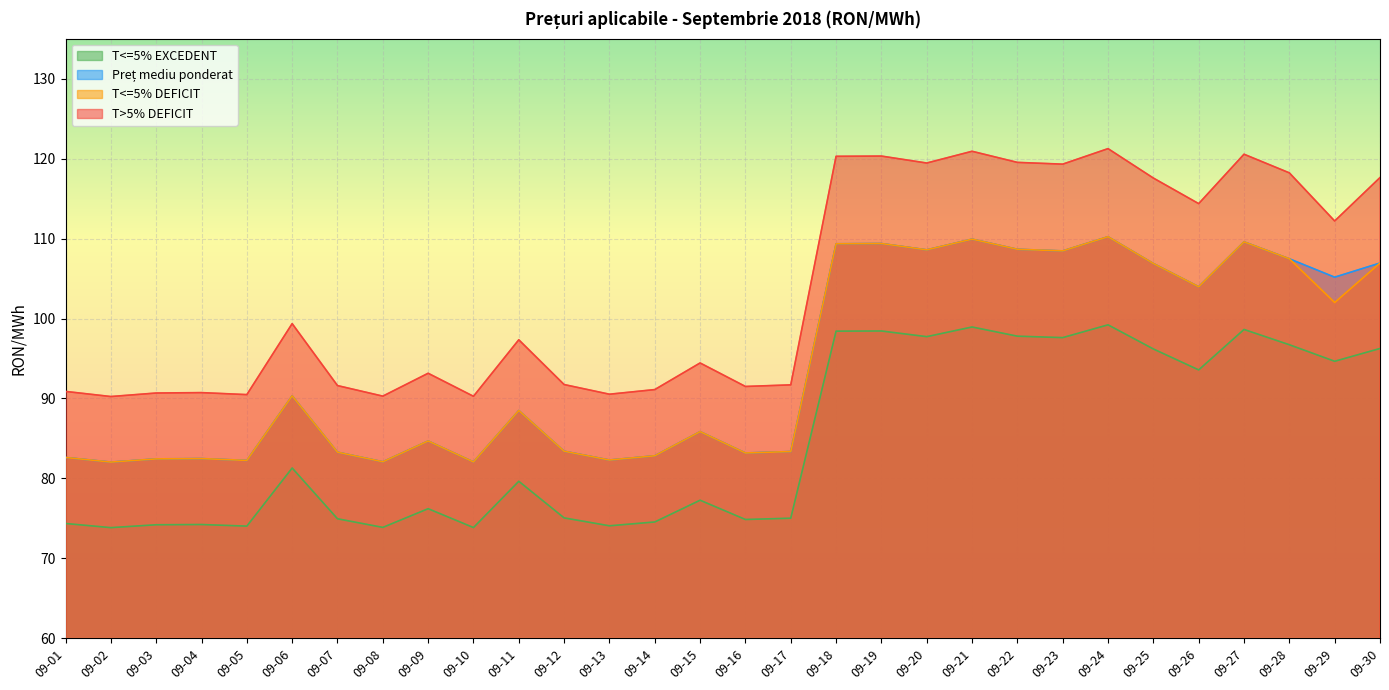

Which category has the lowest value in the T<=5% DEFICIT series?

09-02